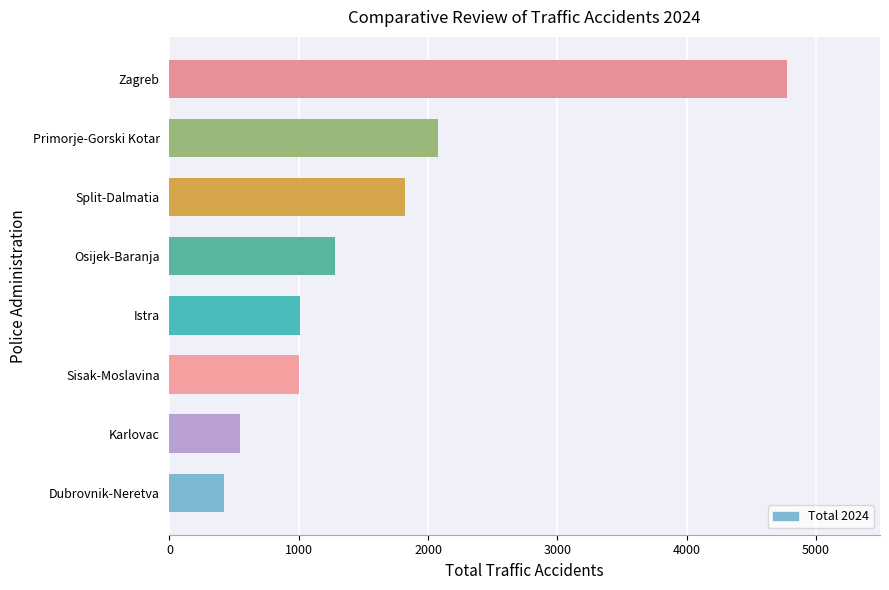

Read the value at Primorje-Gorski Kotar, to the nearest 50.

2100